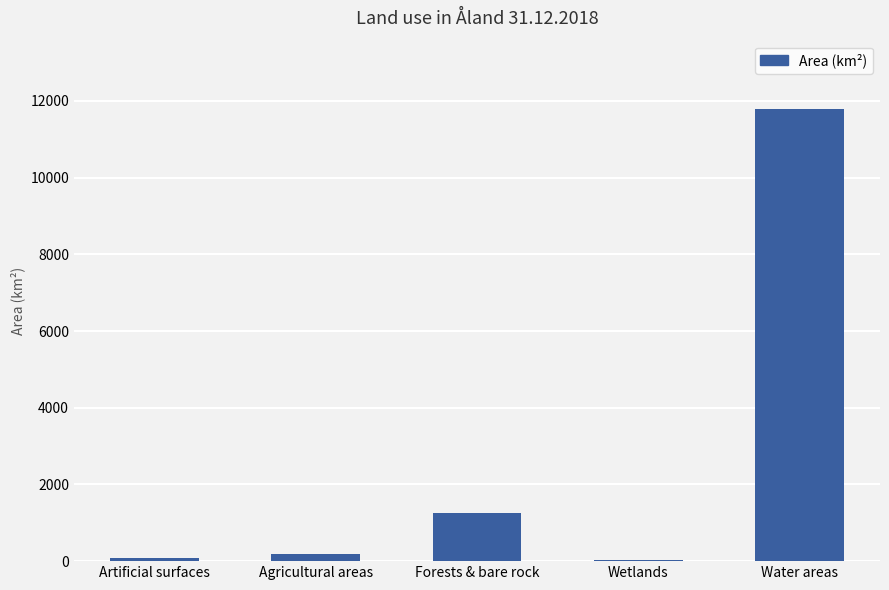

What is the ratio of the value at Artificial surfaces to the value at Wetlands?

3.5